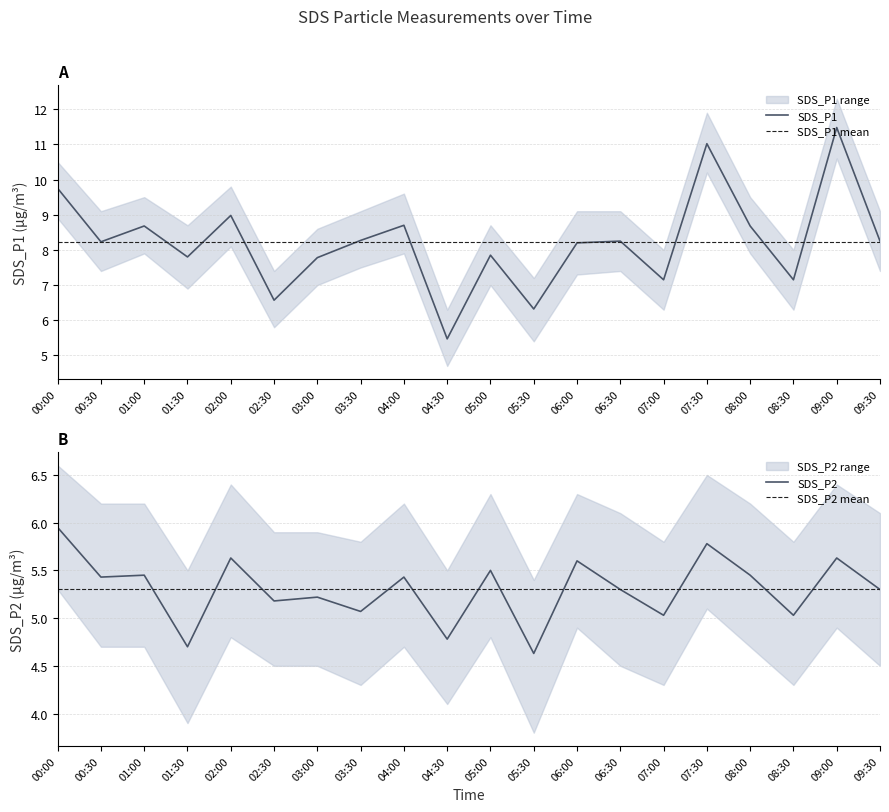

List the labels in order of SDS_P1_upper value, largest first.

09:00, 07:30, 00:00, 02:00, 04:00, 01:00, 08:00, 00:30, 03:30, 06:00, 06:30, 09:30, 01:30, 05:00, 03:00, 07:00, 08:30, 02:30, 05:30, 04:30